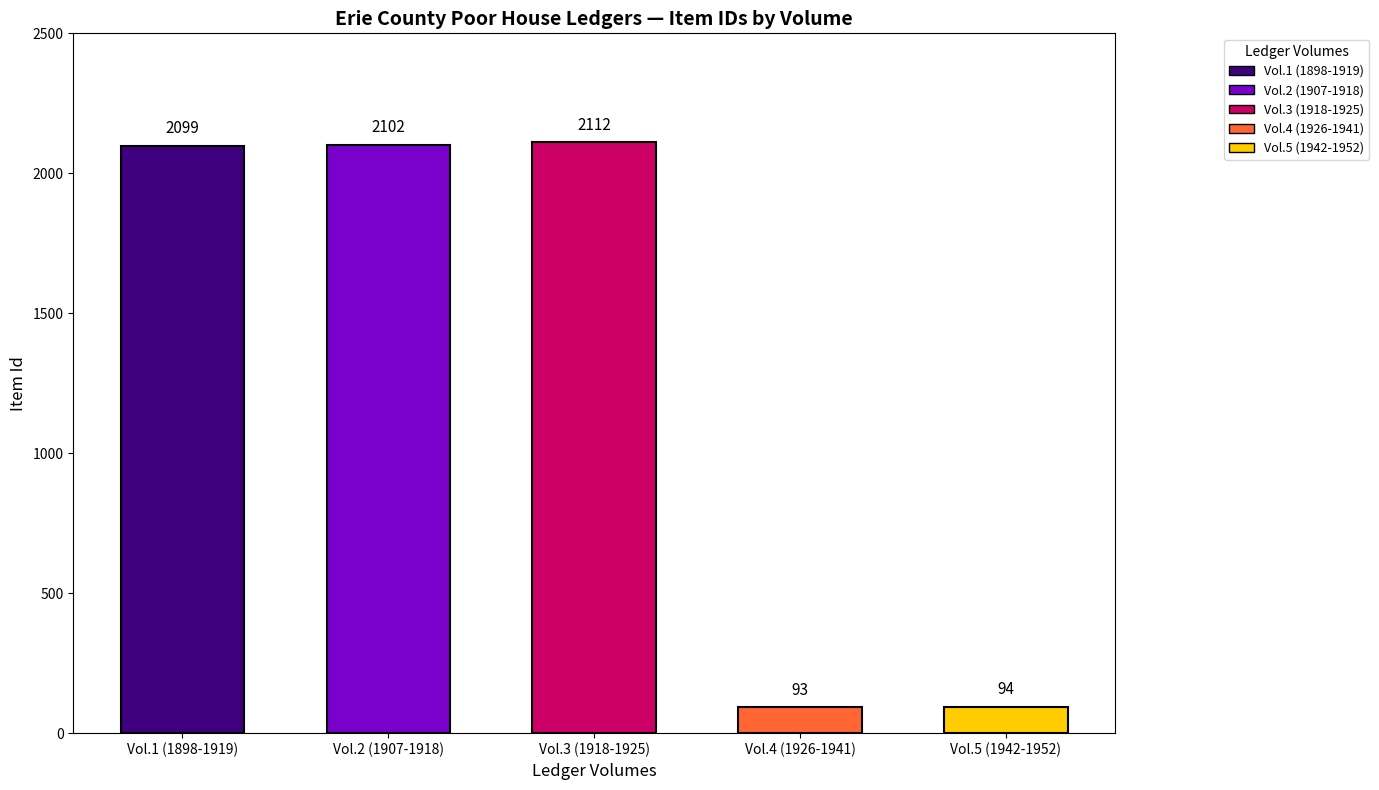

Are the bars horizontal?

No